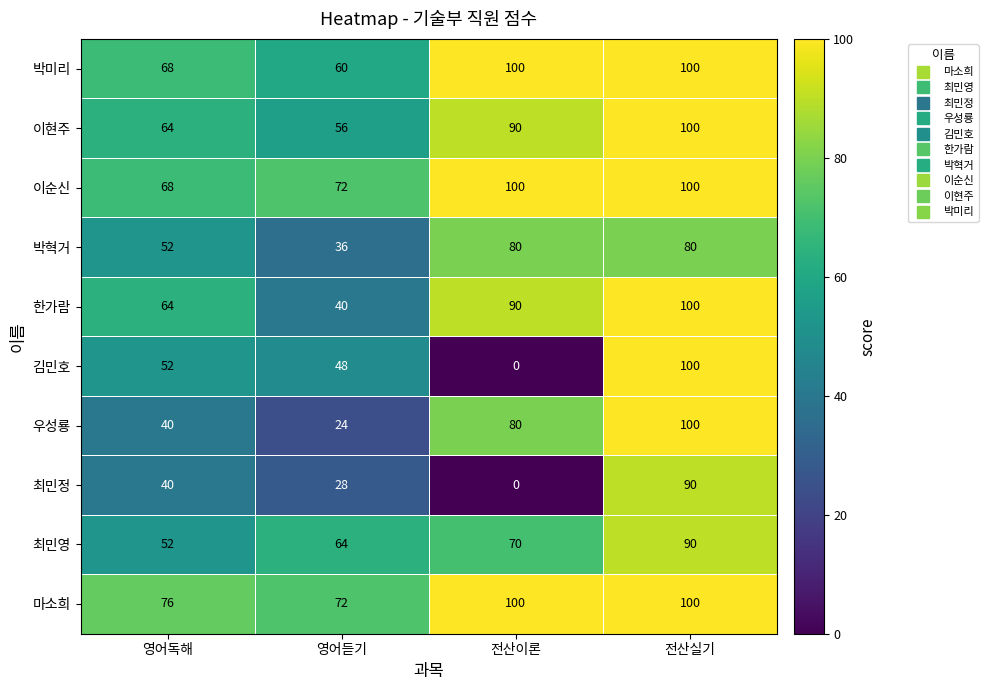

Which series has the largest range (max minus min)?

김민호